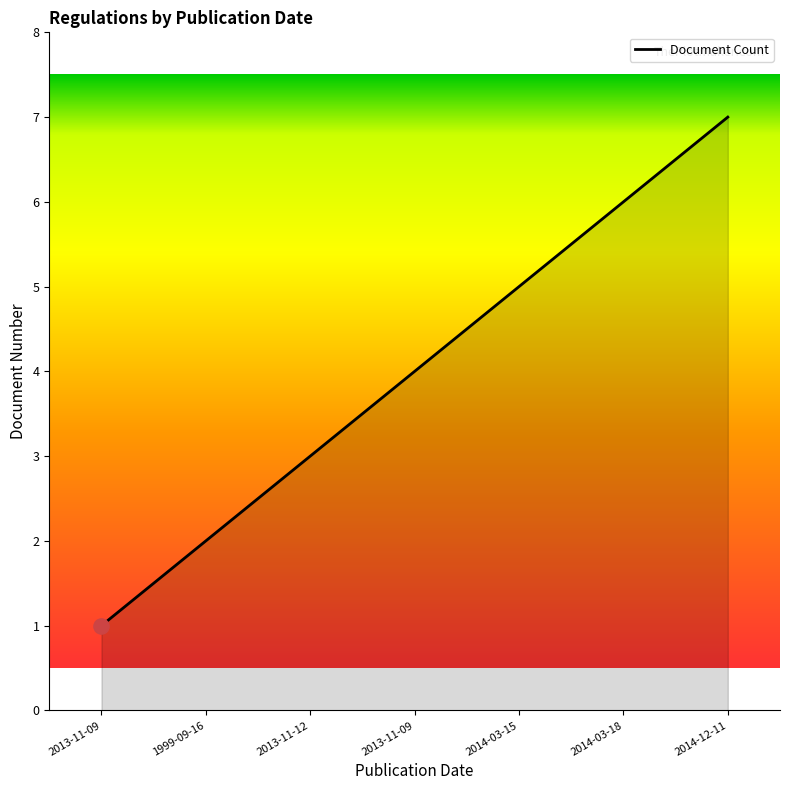

How many lines are shown in the chart?

1